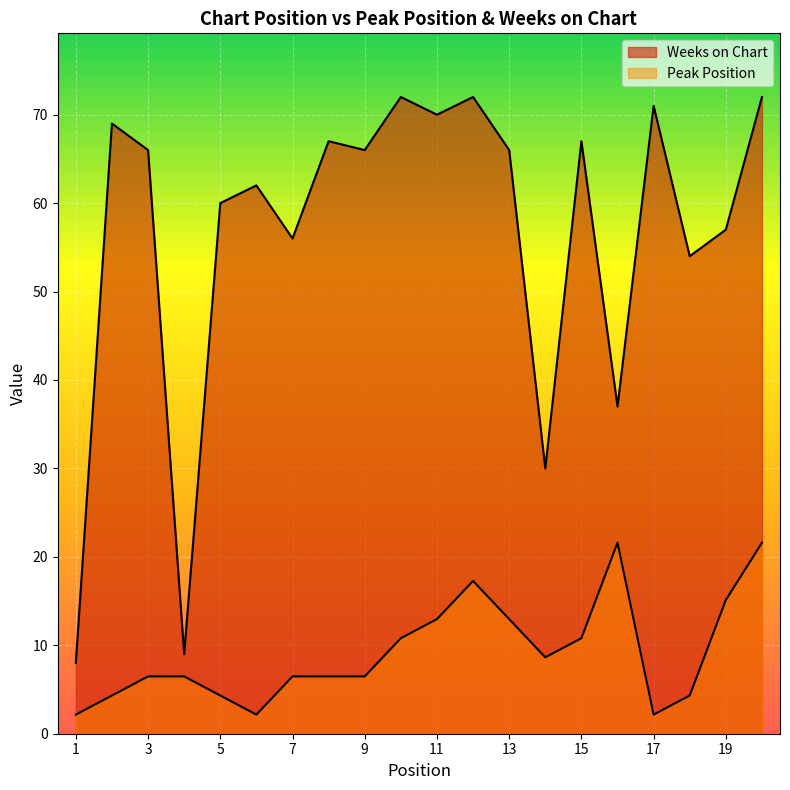

What is the average value of the Weeks on Chart series?

56.5